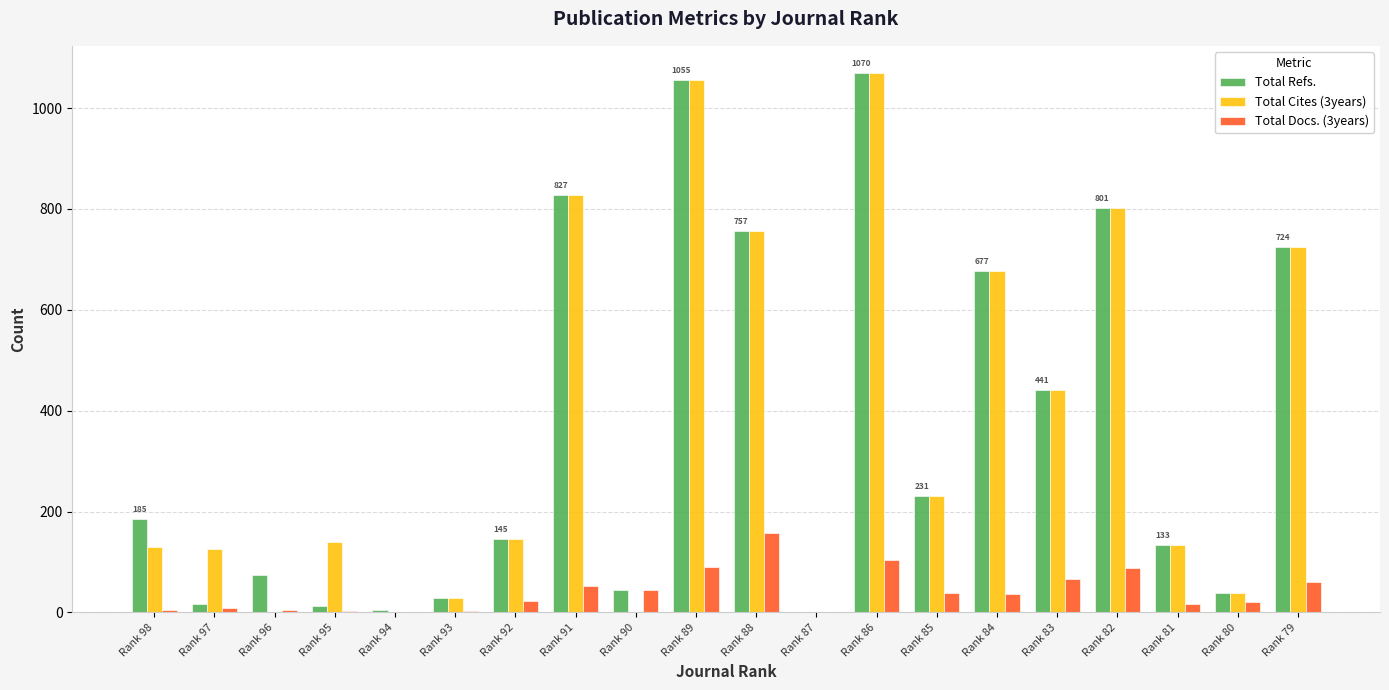

The value of Total Docs. (3years) at Rank 89 is 90. True or false?

True